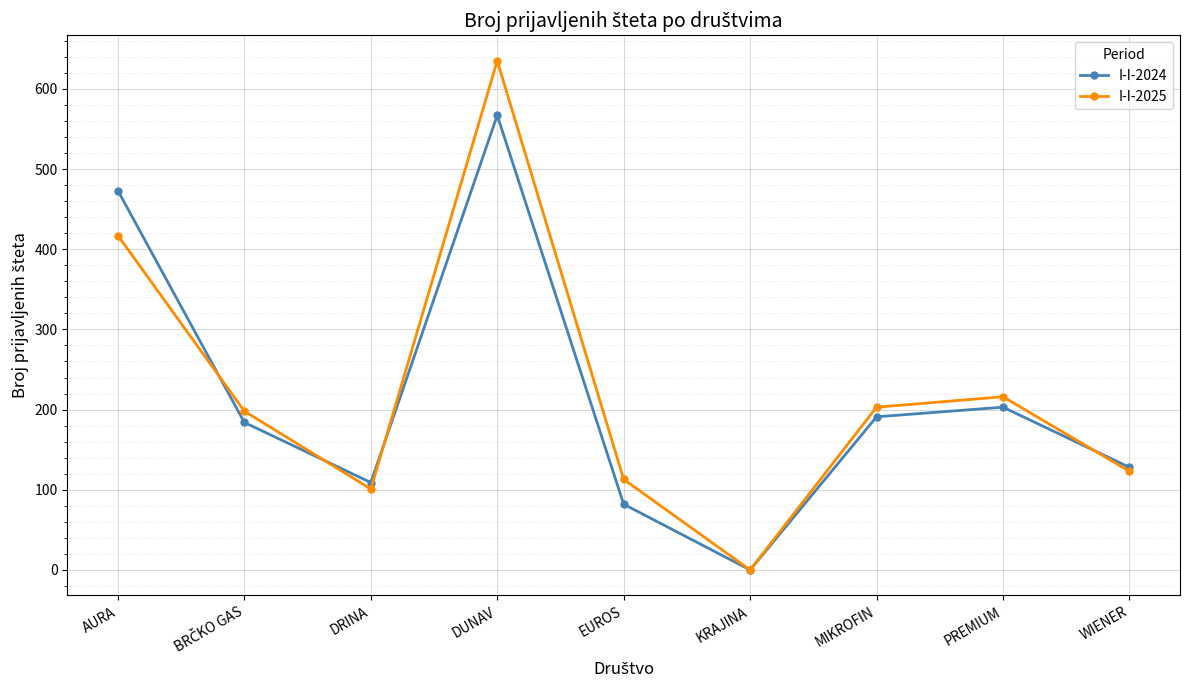

At which category does I-I-2024 reach its first local peak?

DUNAV